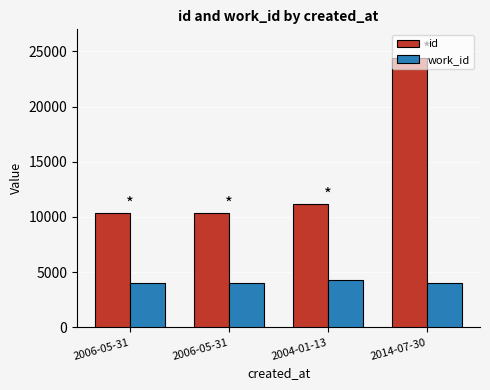

Reading left to right, transcribe all the data shown in this chart.

id: 2006-05-31=10353	2006-05-31=10356	2004-01-13=11134	2014-07-30=24371
work_id: 2006-05-31=3986	2006-05-31=3986	2004-01-13=4269	2014-07-30=3986